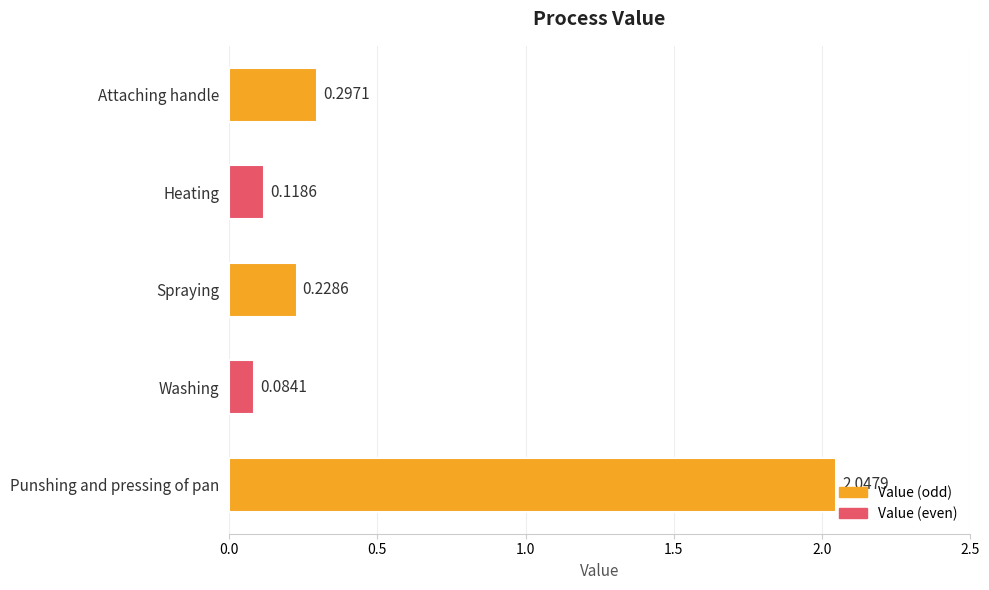

Which label corresponds to the largest value in the chart?

Punshing and pressing of pan